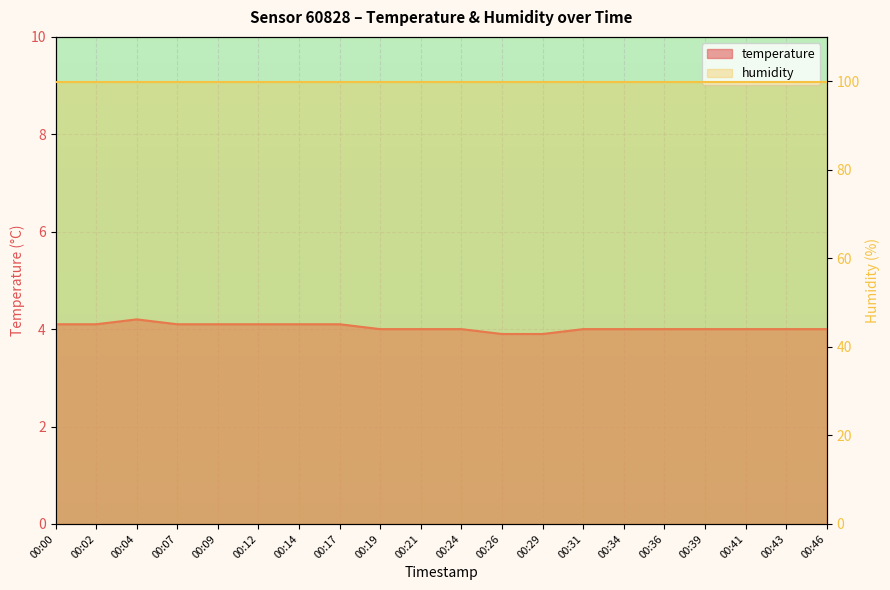

At which category does the data reach its first local peak?

00:04